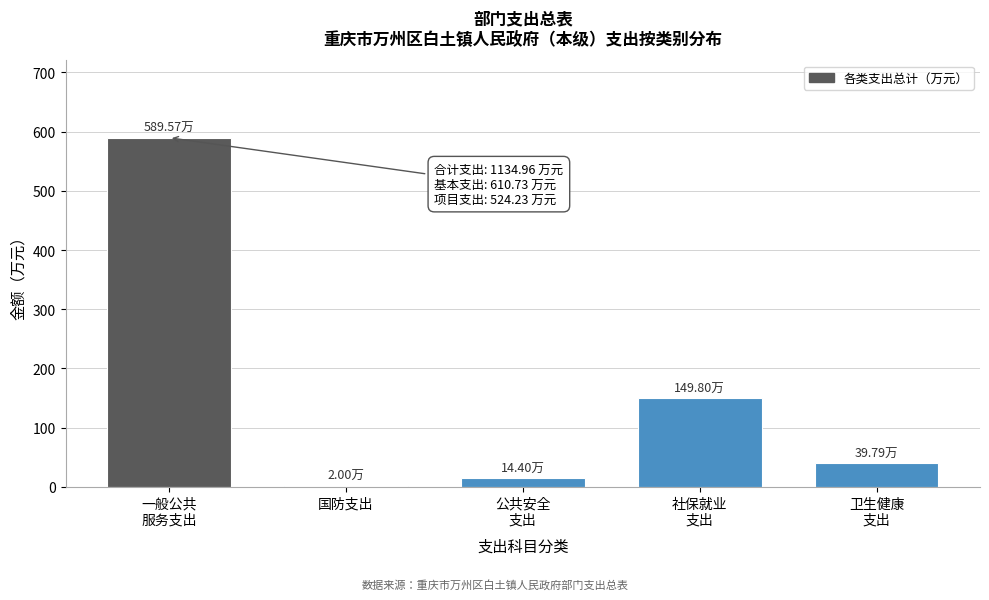

What is the sum of all values?

795.6